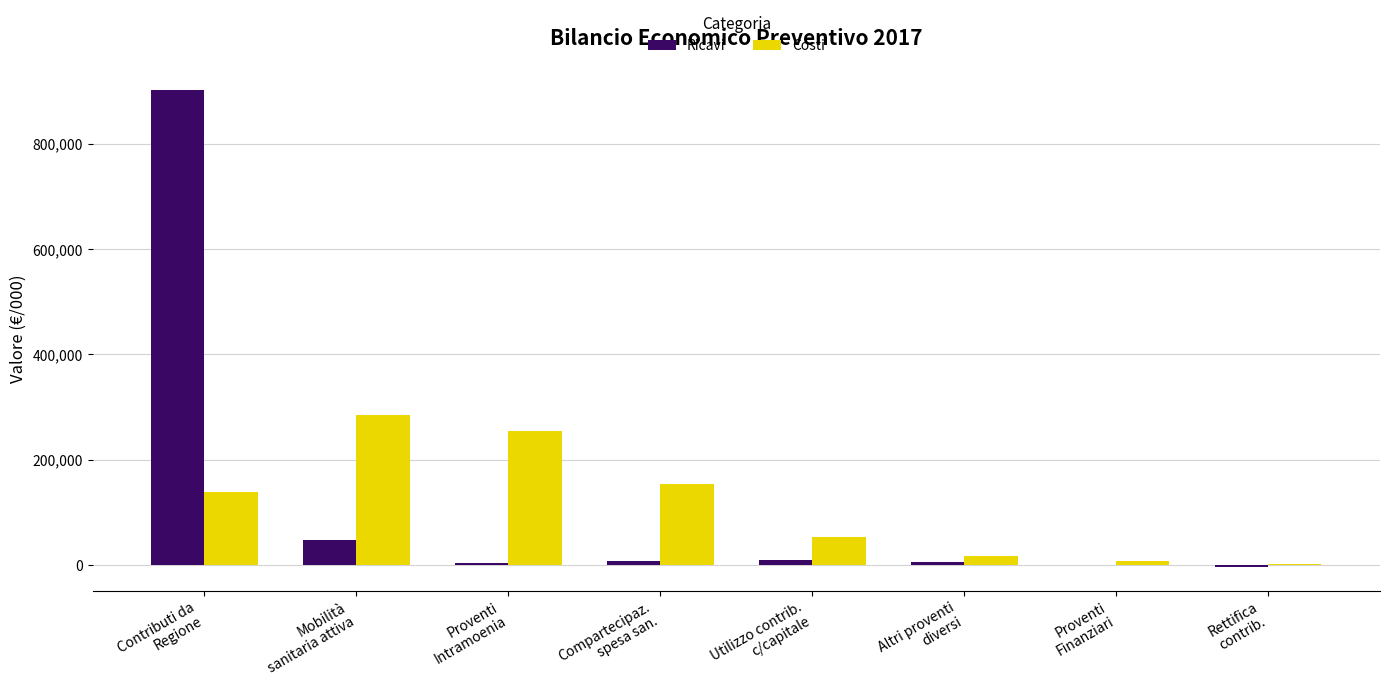

What is the highest value of the Ricavi series?

902951.6